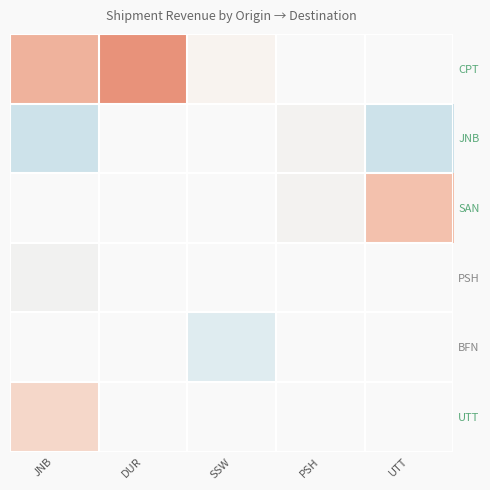

How many values in CPT are above zero?

3